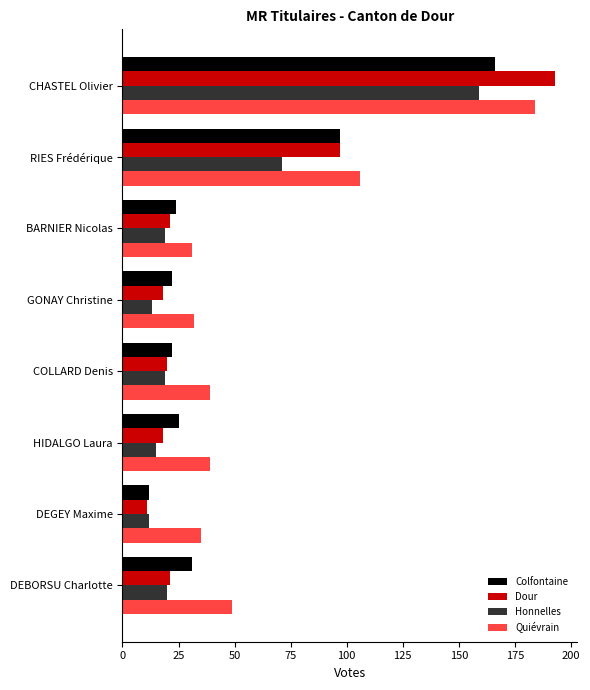

Which series has the largest total across all categories?

Quiévrain